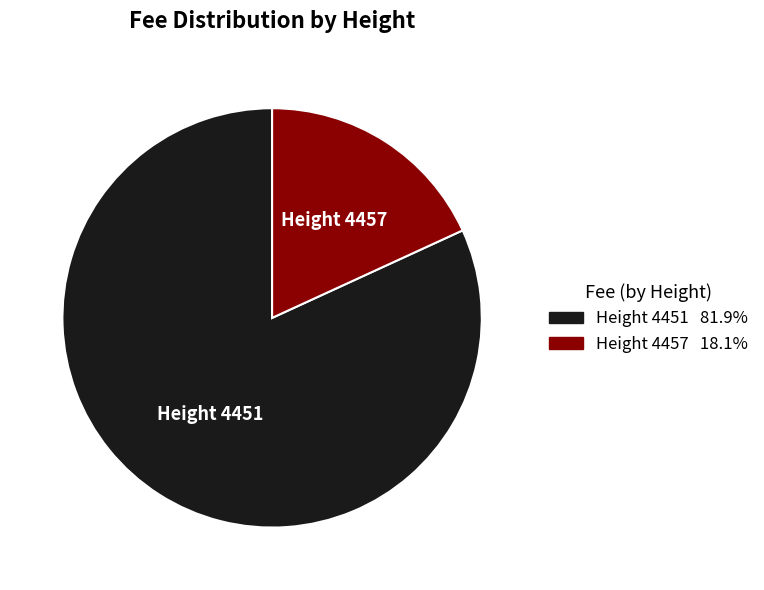

Does any single category account for the majority?

Yes